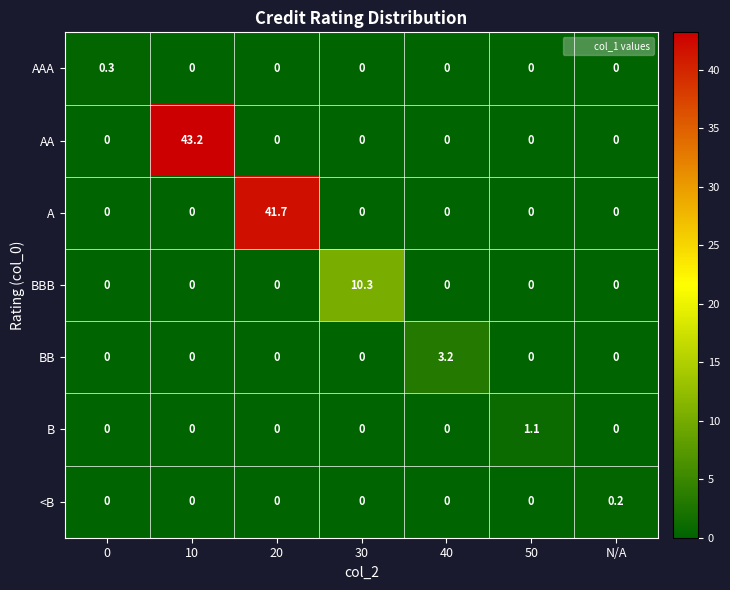

What is the sum of all AA values?

43.2